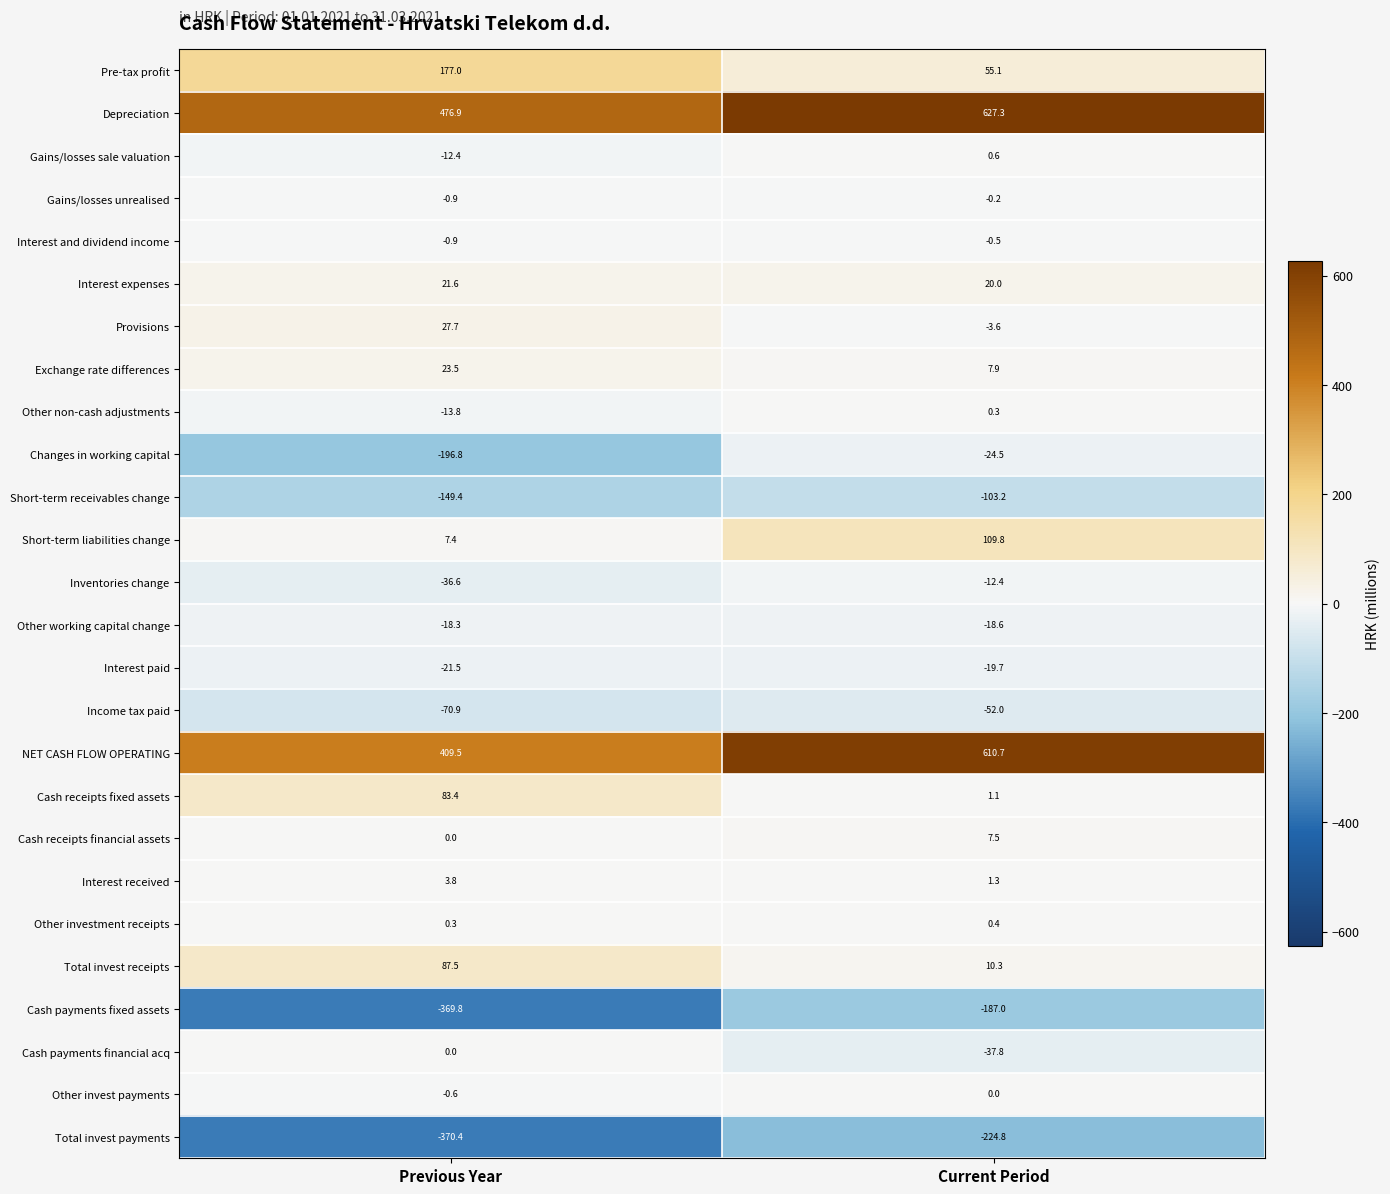

What is the total value across all series at Current Period?

768.0